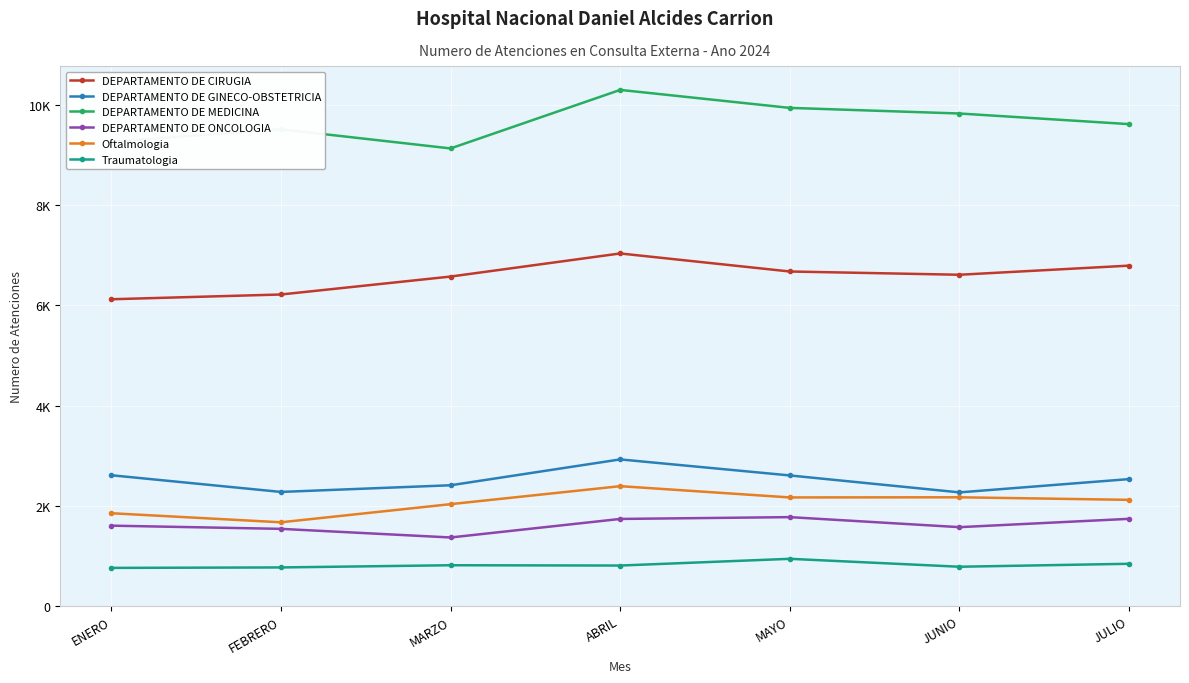

How many values in the DEPARTAMENTO DE ONCOLOGIA series exceed 1604?

3